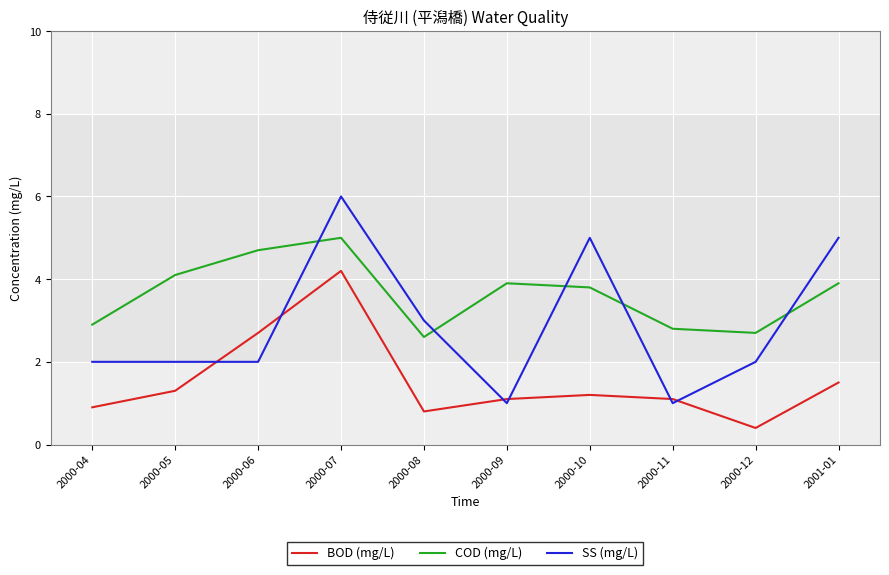

What is the maximum value for COD (mg/L)?

5.0